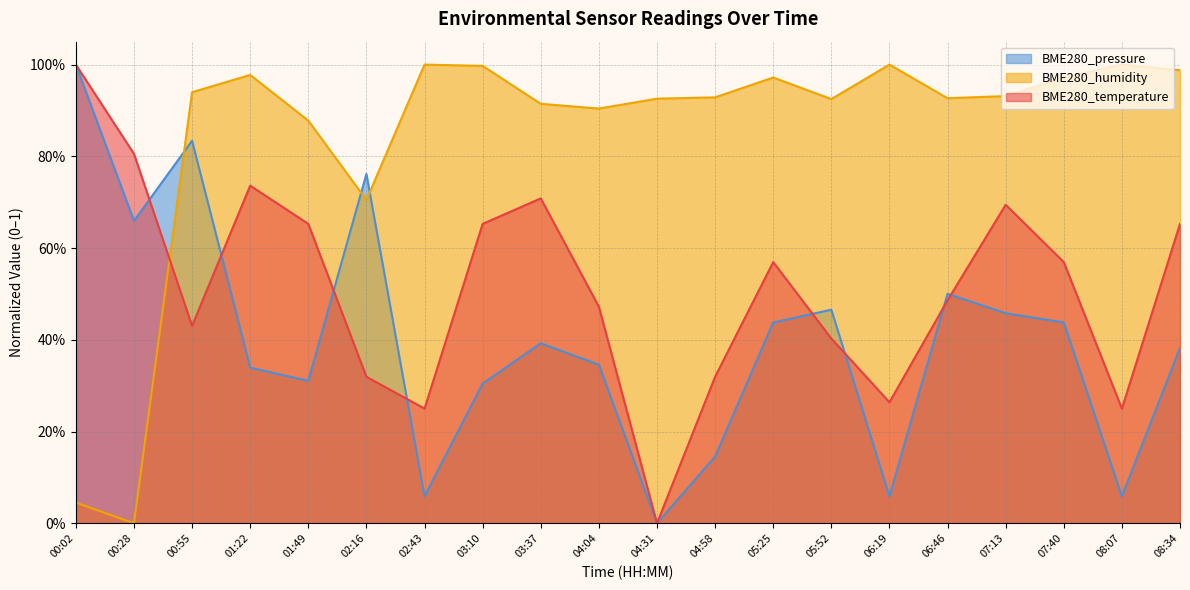

Which series ends up on top after the final intersection of BME280_temperature and BME280_humidity?

BME280_humidity